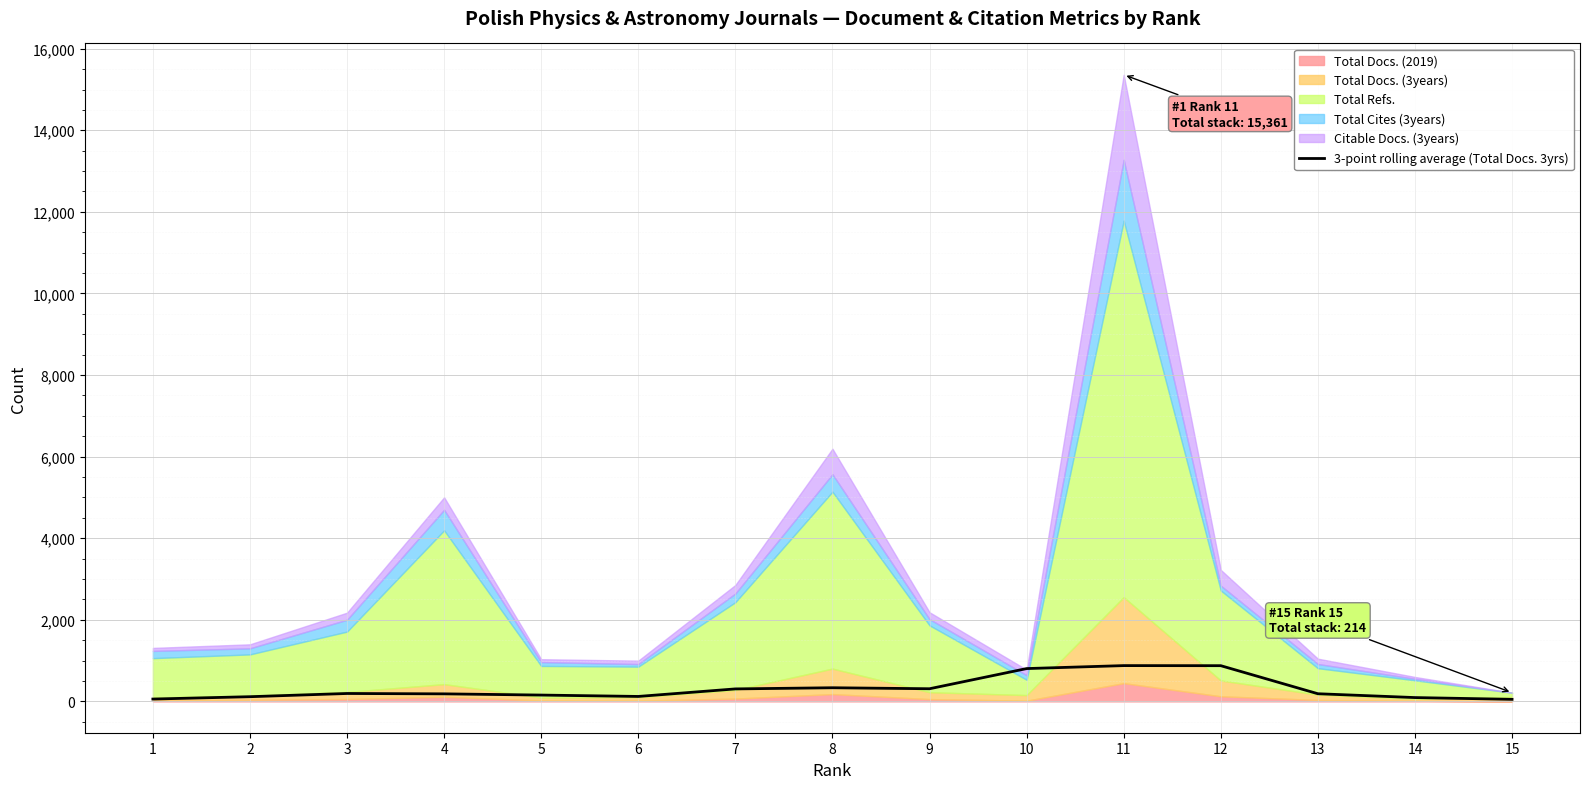

Reading right to left, extract all data points from this chart.

15=50.3	14=93.7	13=187.7	12=875.3	11=877.3	10=804.3	9=310.0	8=334.3	7=306.0	6=121.3	5=155.0	4=184.7	3=193.7	2=115.0	1=57.3